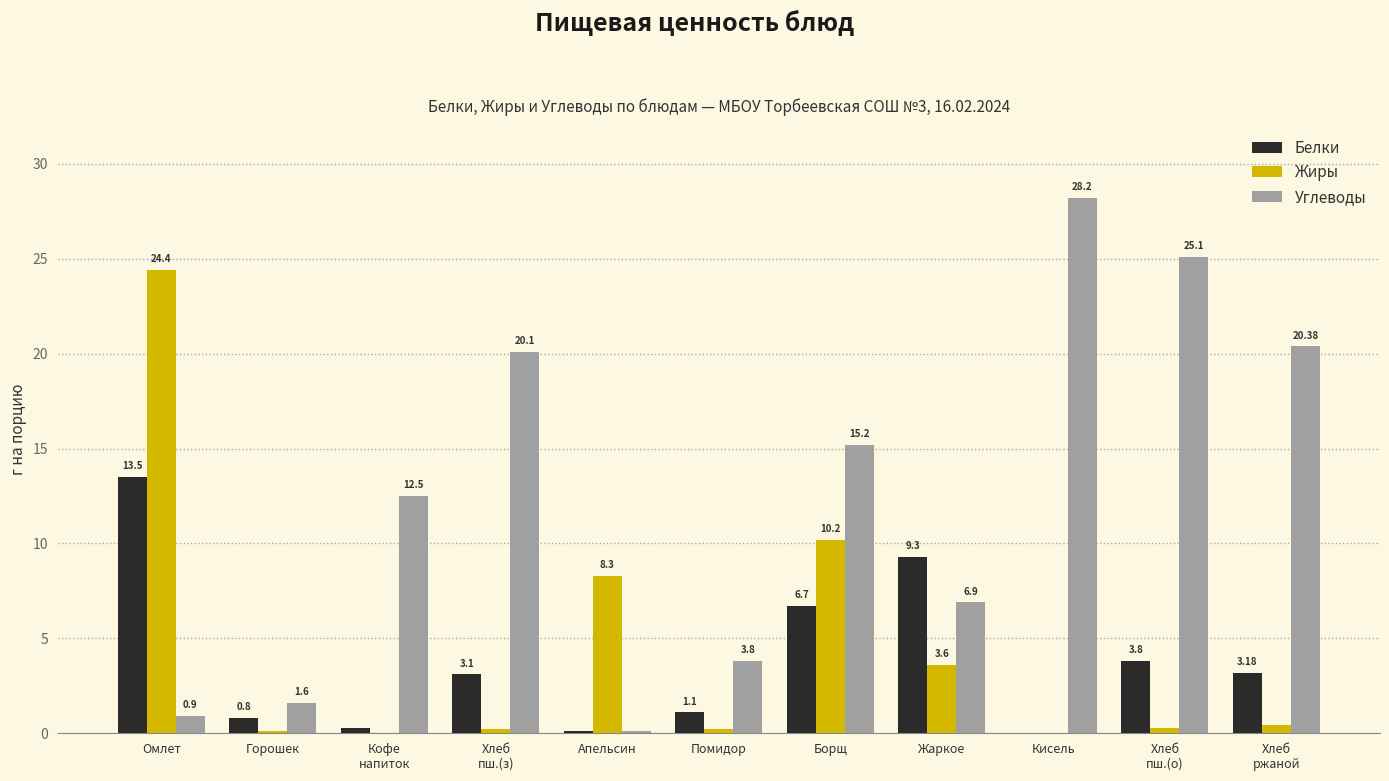

At which label does Белки first exceed 3?

Омлет